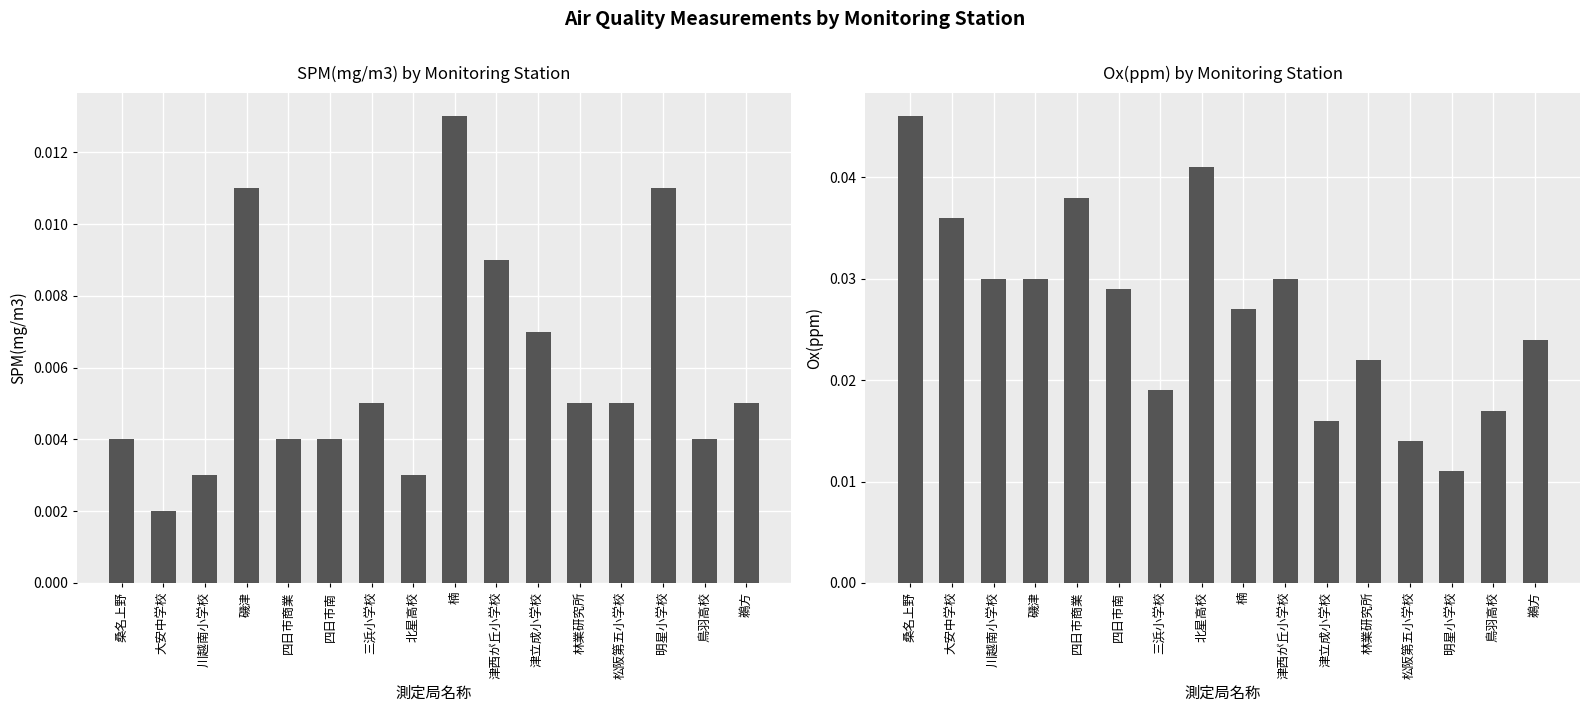

At how many categories does at least one series exceed 0?

16